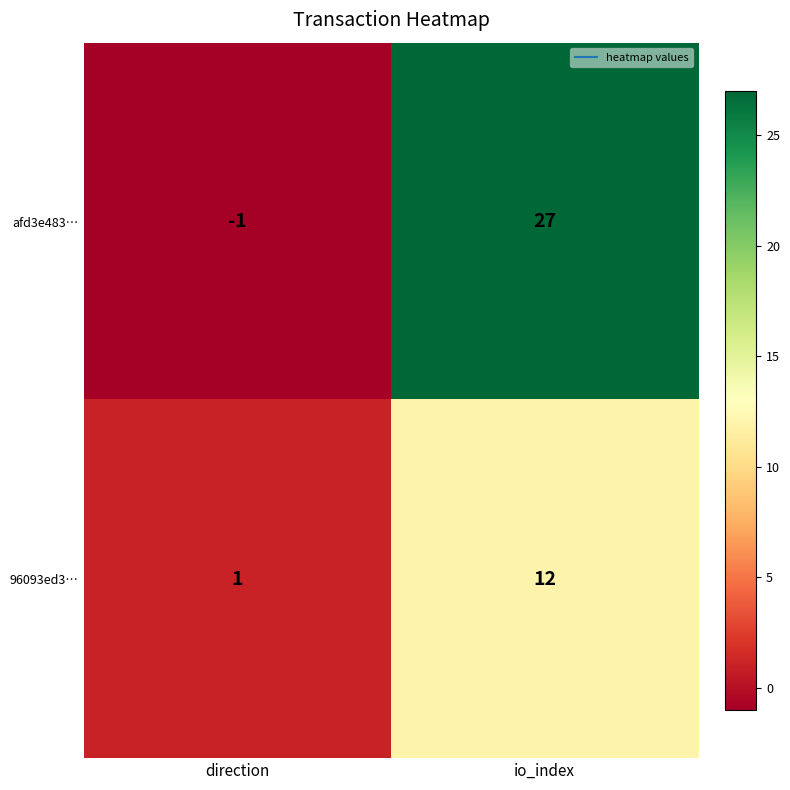

At which label does 96093ed3… reach its minimum?

direction